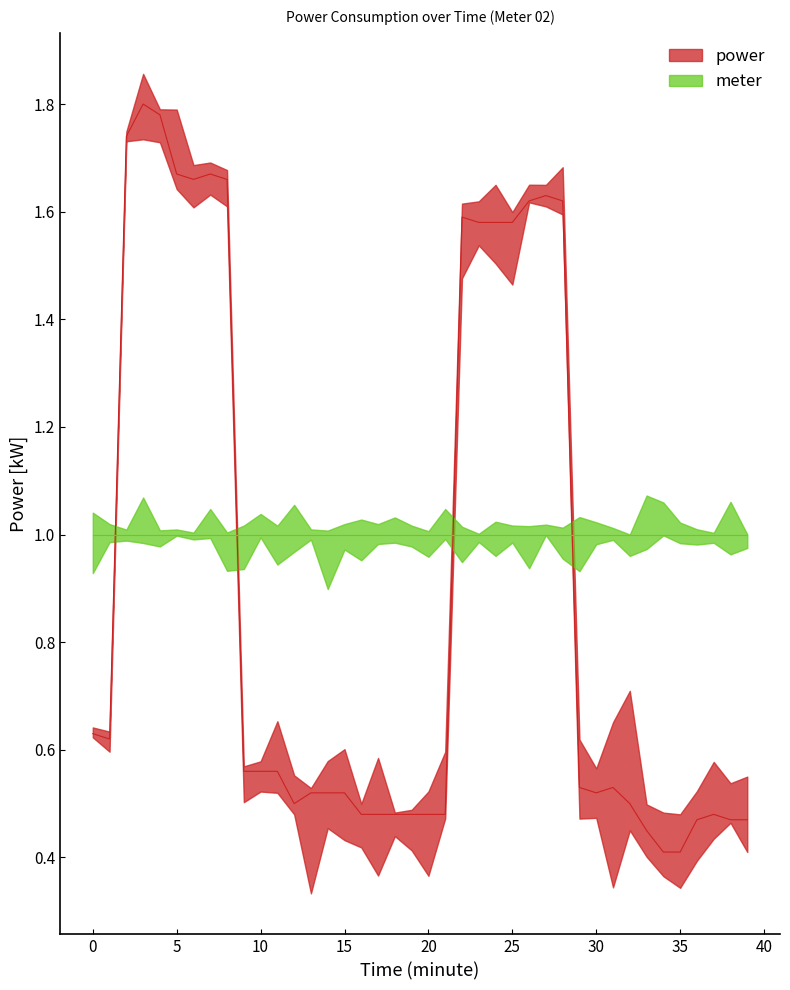

List the labels in order of value, largest first.

03:00, 04:00, 02:00, 05:00, 07:00, 06:00, 08:00, 27:00, 26:00, 28:00, 22:00, 23:00, 24:00, 25:00, 00:00, 01:00, 09:00, 10:00, 11:00, 29:00, 31:00, 13:00, 14:00, 15:00, 30:00, 12:00, 32:00, 16:00, 17:00, 18:00, 19:00, 20:00, 21:00, 37:00, 36:00, 38:00, 39:00, 33:00, 34:00, 35:00